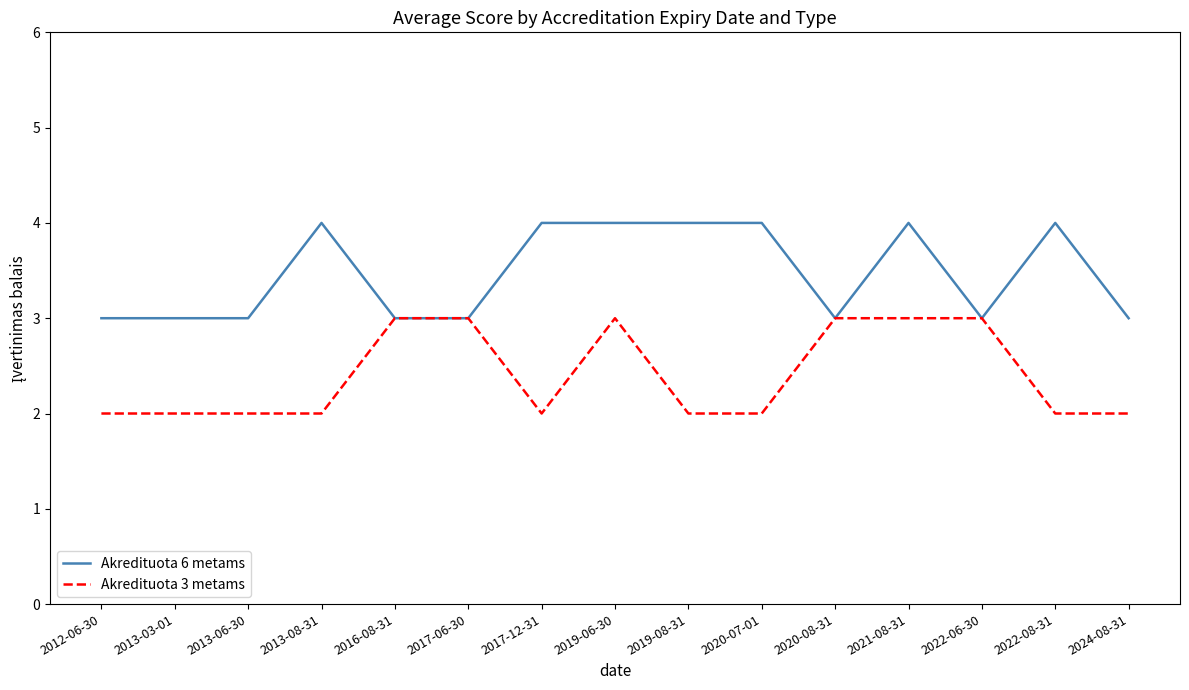

True or false: Akredituota 6 metams has a value of 3 at 2024-08-31.

True